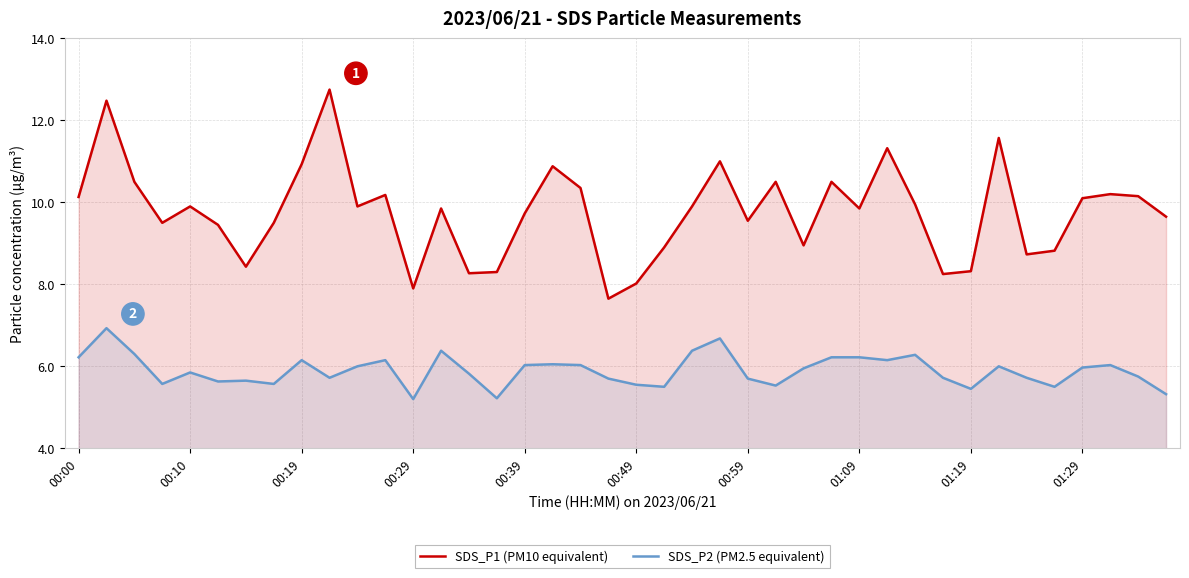

True or false: SDS_P1 (PM10 equivalent) and SDS_P2 (PM2.5 equivalent) cross at least once.

False